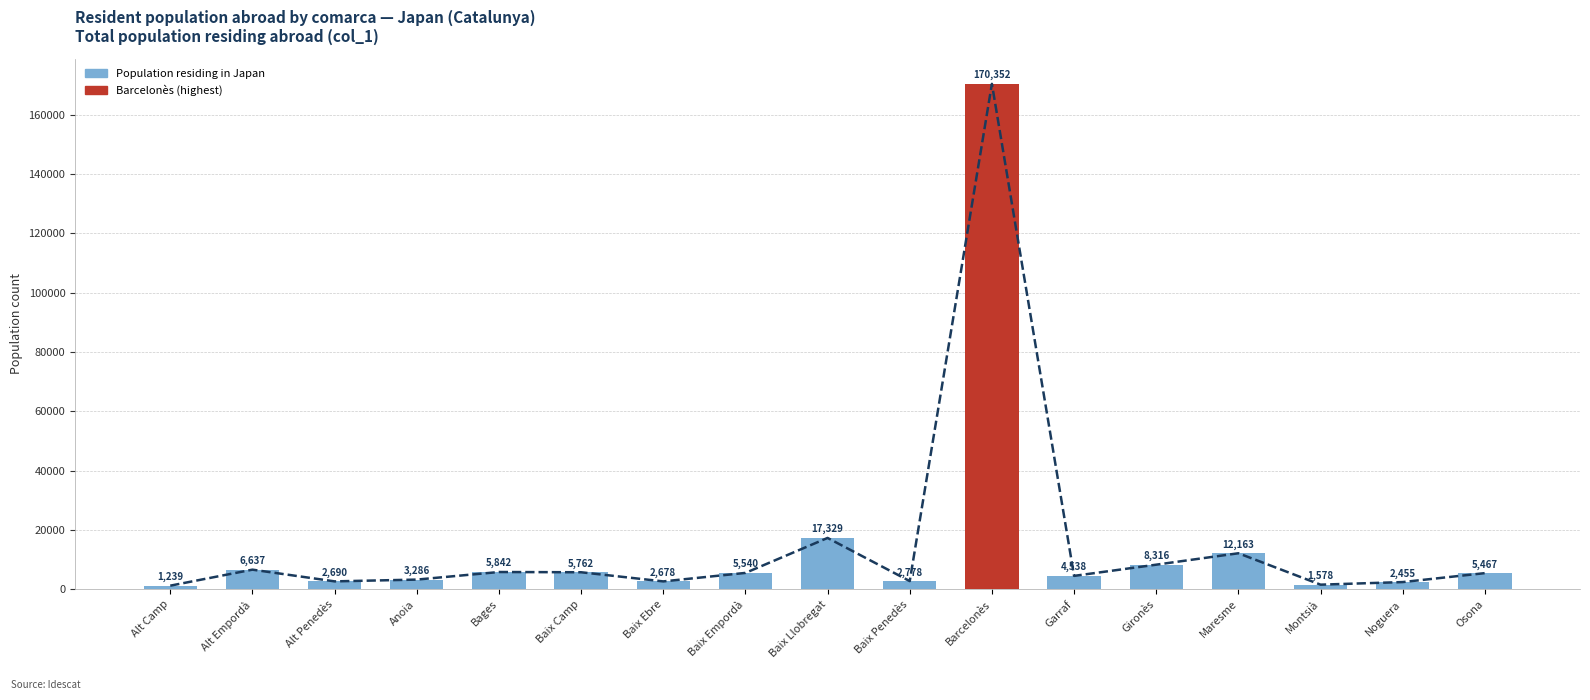

What is the sum of the values at Baix Penedès and Baix Empordà?

8318